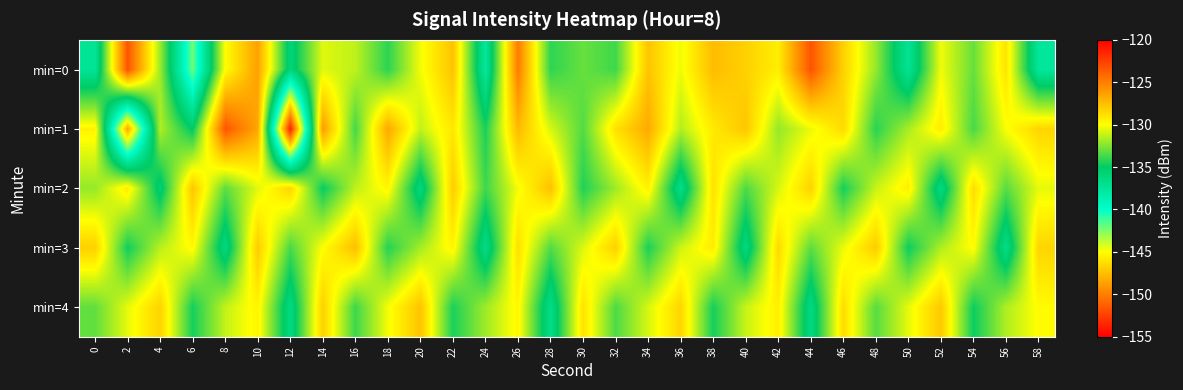

Reading left to right, what are all the values shown in this chart?

min=0: 0=-137.4	2=-123.3	4=-131.9	6=-142.1	8=-130.0	10=-126.3	12=-135.9	14=-130.6	16=-131.3	18=-134.1	20=-130.3	22=-127.7	24=-137.7	26=-124.9	28=-134.1	30=-133.0	32=-133.8	34=-127.7	36=-130.3	38=-127.4	40=-128.2	42=-129.4	44=-123.3	46=-128.2	48=-132.1	50=-137.3	52=-130.3	54=-133.0	56=-129.0	58=-137.6
min=1: 0=-129.6	2=-148.4	4=-131.6	6=-135.1	8=-123.4	10=-126.6	12=-153.8	14=-126.1	16=-133.7	18=-126.6	20=-131.2	22=-129.1	24=-134.5	26=-127.3	28=-130.8	30=-133.4	32=-128.9	34=-126.7	36=-131.5	38=-129.2	40=-127.8	42=-132.1	44=-130.4	46=-128.6	48=-134.2	50=-131.7	52=-129.3	54=-133.6	56=-130.1	58=-128.4
min=2: 0=-132.1	2=-129.3	4=-135.7	6=-127.8	8=-133.2	10=-130.6	12=-128.4	14=-134.9	16=-131.3	18=-129.7	20=-136.2	22=-128.1	24=-133.8	26=-130.2	28=-127.6	30=-134.4	32=-131.9	34=-129.5	36=-136.7	38=-128.9	40=-133.5	42=-130.8	44=-128.3	46=-134.6	48=-131.1	50=-129.4	52=-136.4	54=-128.7	56=-133.3	58=-130.5
min=3: 0=-128.2	2=-134.7	4=-131.4	6=-129.8	8=-136.3	10=-128.0	12=-133.6	14=-130.0	16=-127.5	18=-134.3	20=-131.8	22=-129.6	24=-136.6	26=-128.8	28=-133.4	30=-130.7	32=-128.2	34=-134.5	36=-131.0	38=-129.3	40=-136.3	42=-128.6	44=-133.2	46=-130.4	48=-128.0	50=-134.8	52=-131.6	54=-129.9	56=-136.7	58=-128.4
min=4: 0=-133.1	2=-130.5	4=-128.3	6=-134.6	8=-131.2	10=-129.6	12=-136.4	14=-128.2	16=-133.8	18=-130.2	20=-127.7	22=-134.5	24=-131.9	26=-129.7	28=-136.7	30=-128.9	32=-133.5	34=-130.8	36=-128.4	38=-134.6	40=-131.1	42=-129.4	44=-136.4	46=-128.7	48=-133.3	50=-130.5	52=-127.9	54=-134.8	56=-131.6	58=-129.9